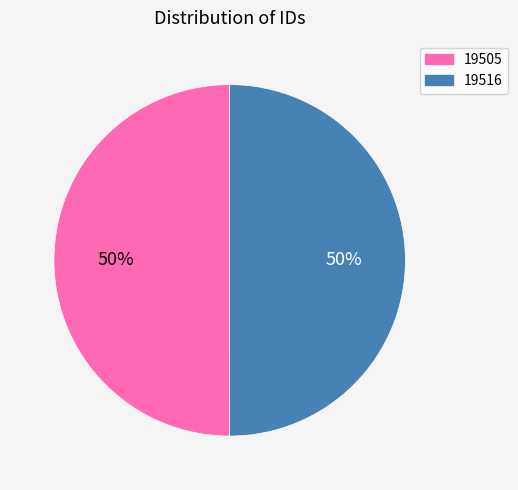

Approximately how many times larger is the value at 19516 compared to 19505?

1.0